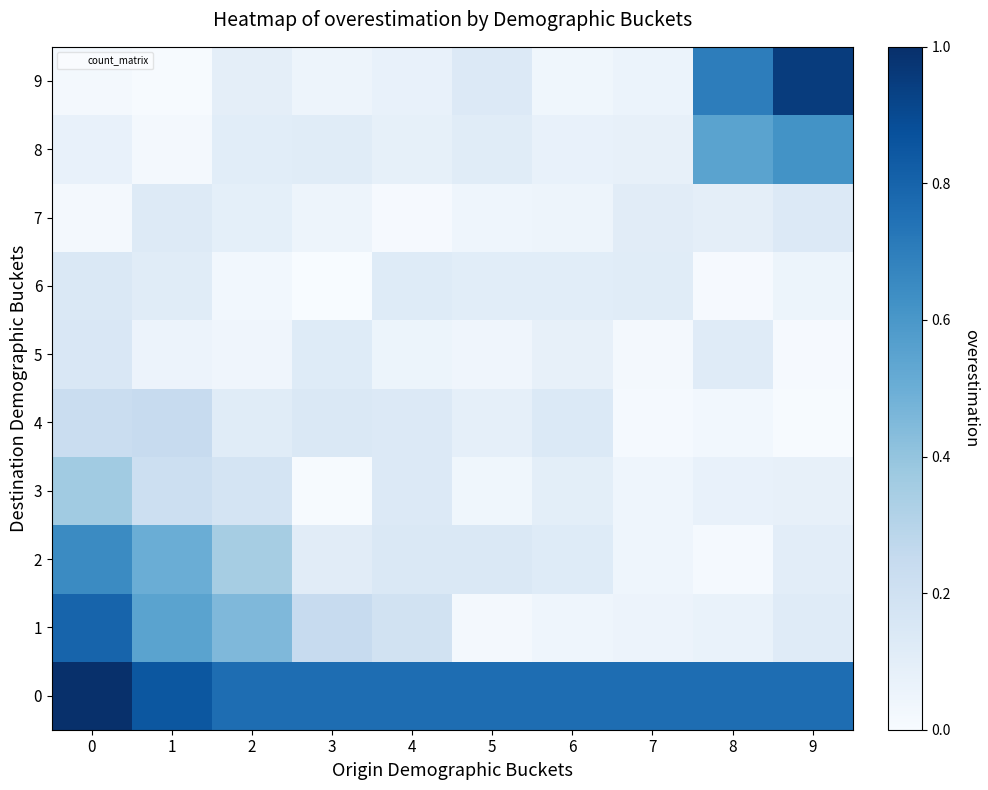

Which category has the lowest value across all series?

3